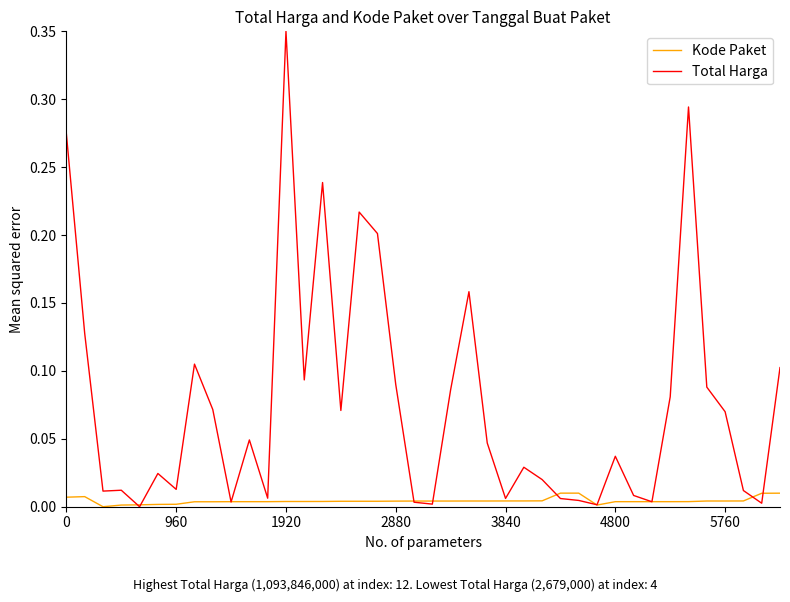

Which series has the largest total across all categories?

Total Harga